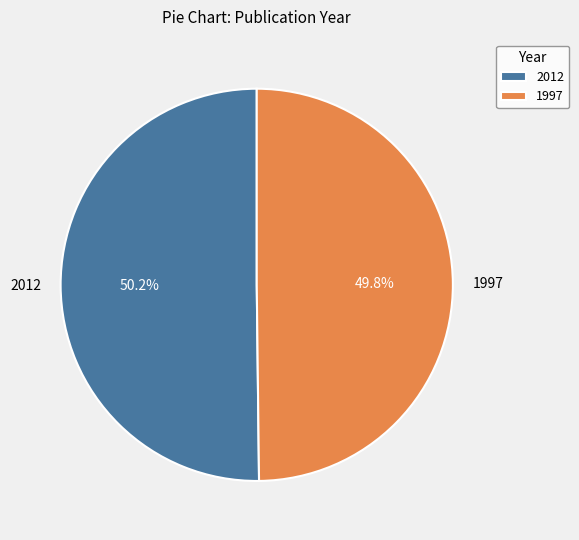

Is there any slice that represents more than half of the pie?

Yes